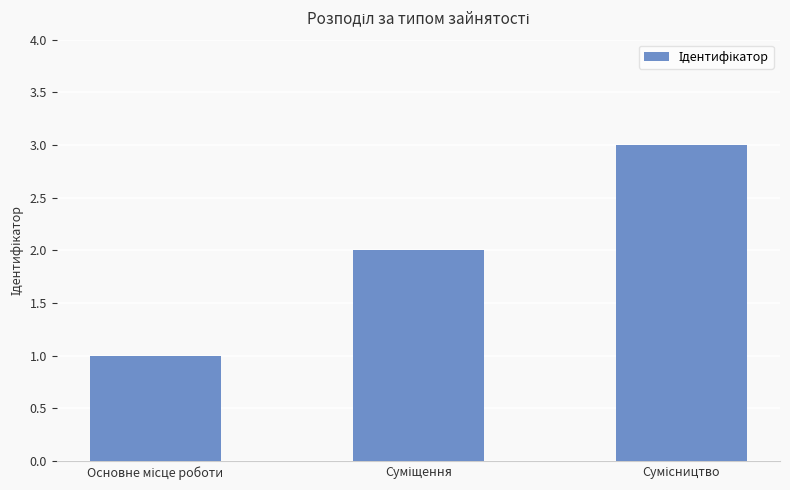

Are the bars horizontal?

No